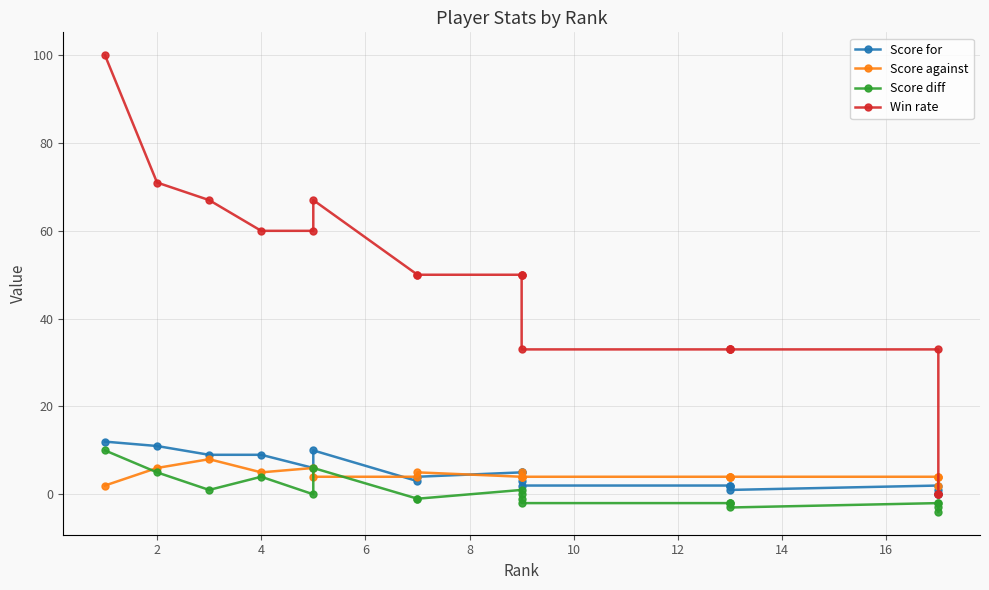

What is the difference between the maximum and second lowest values in the Score for series?

12